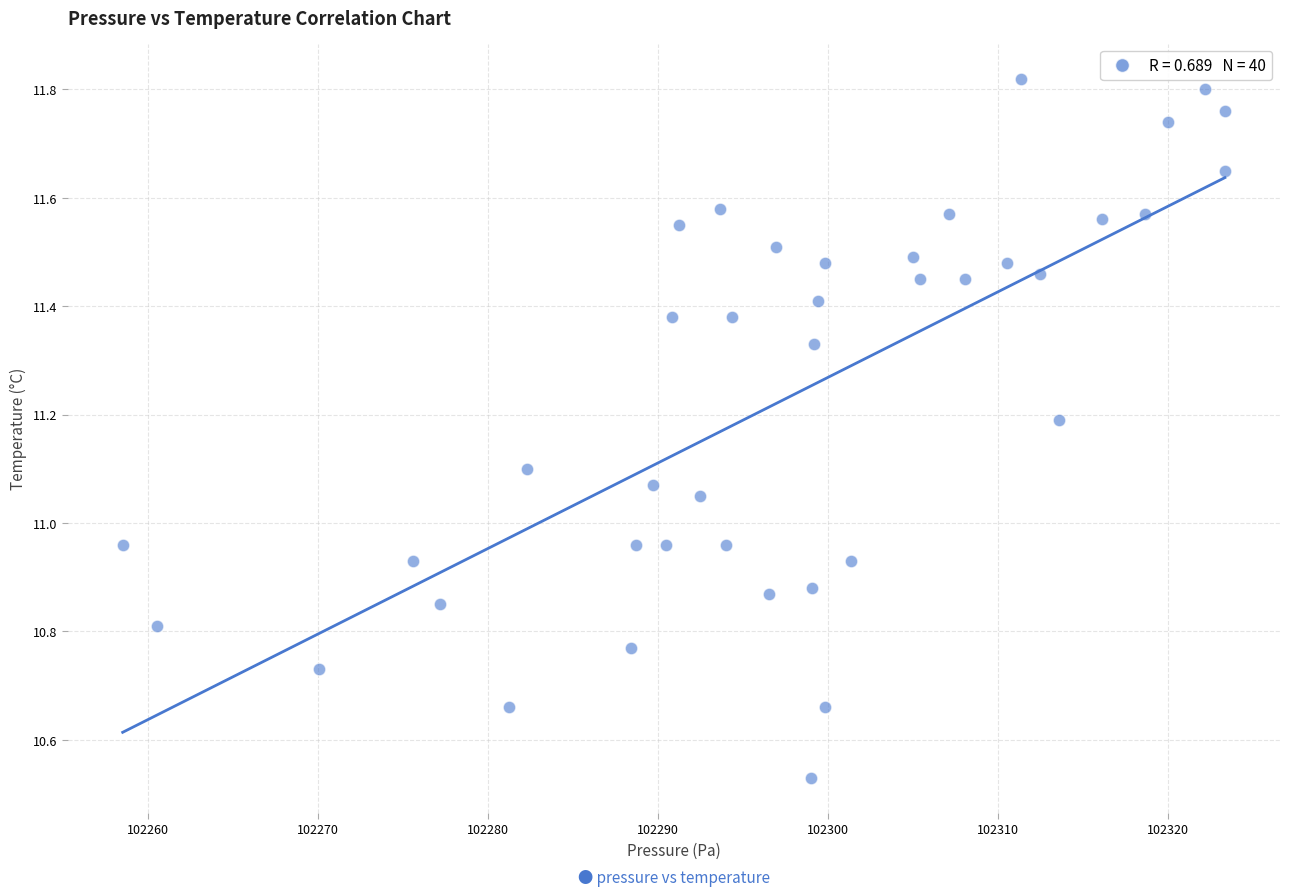

What is the range of X values (max minus min)?

64.8